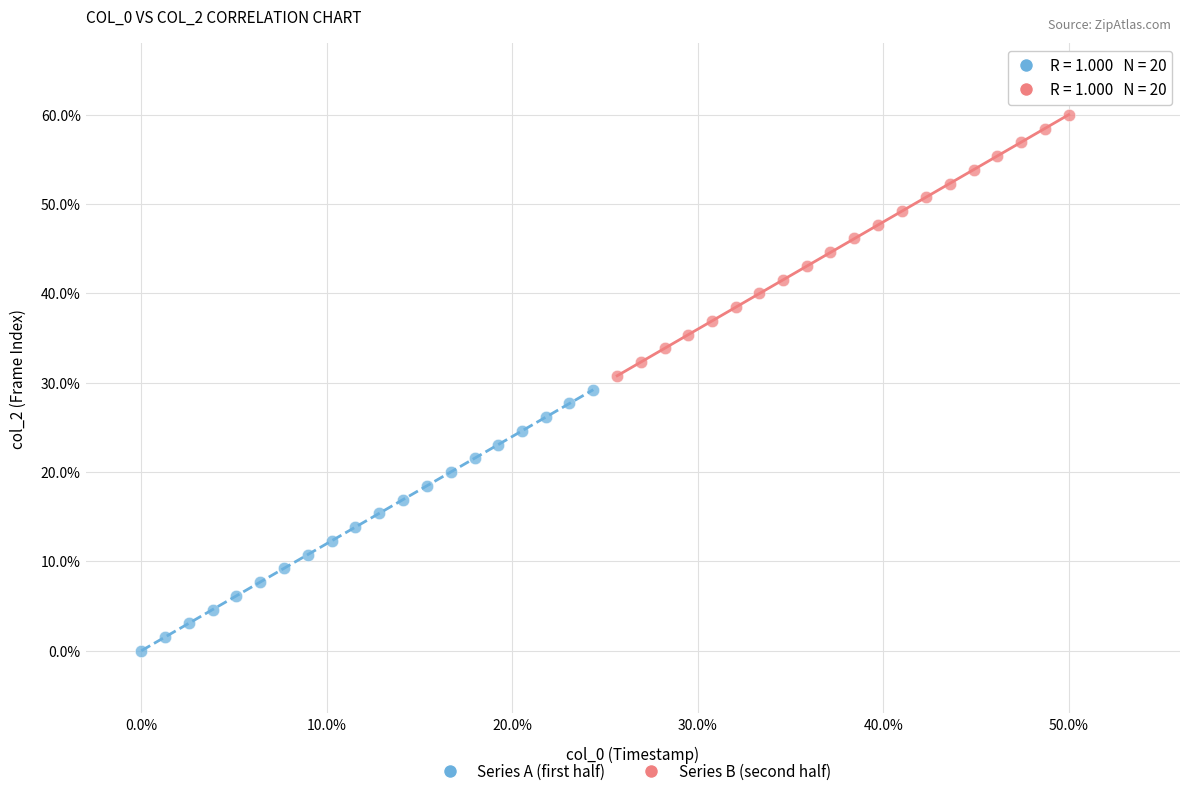

What are all the series names shown in the legend?

Series A (first half), Series B (second half)